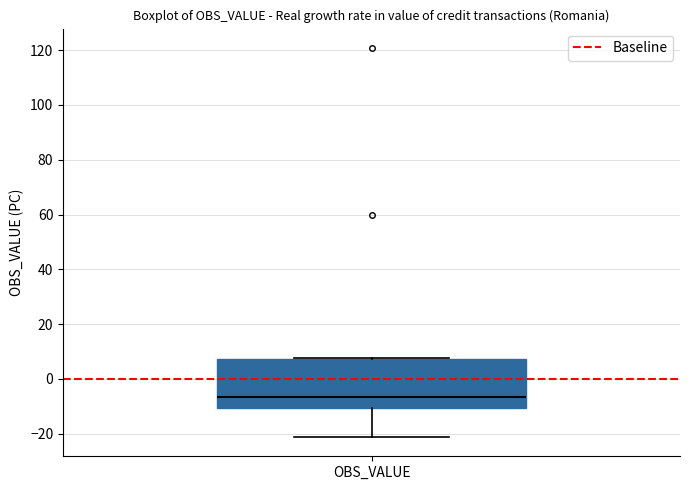

Transcribe this box plot: give where the median line is, the range the box spans, and where the two whiskers end, as read against the y-axis. The values are not printed on the chart, so give them approximately, as read against the axis.

median -6, box -10 to 8, whiskers -22 to 8